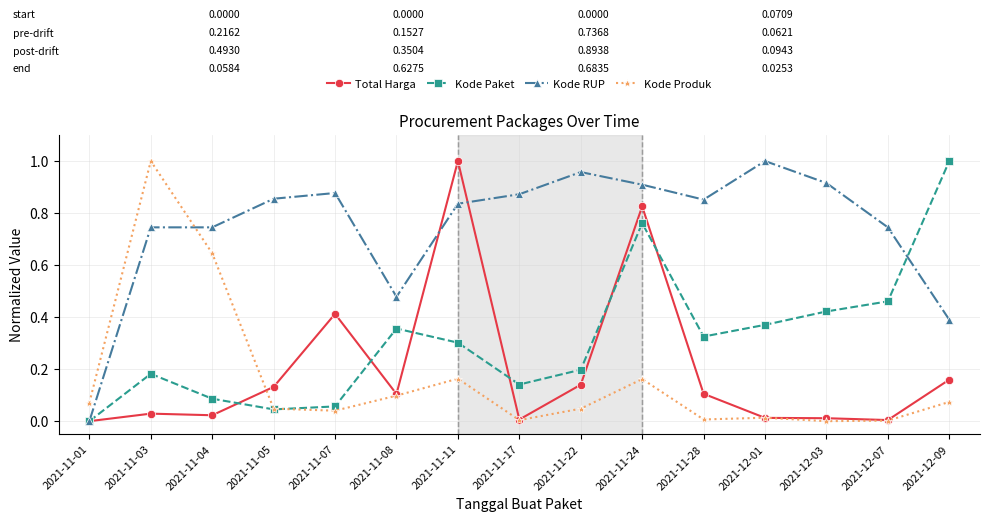

Which category has the highest value in the Kode Paket series?

2021-12-09